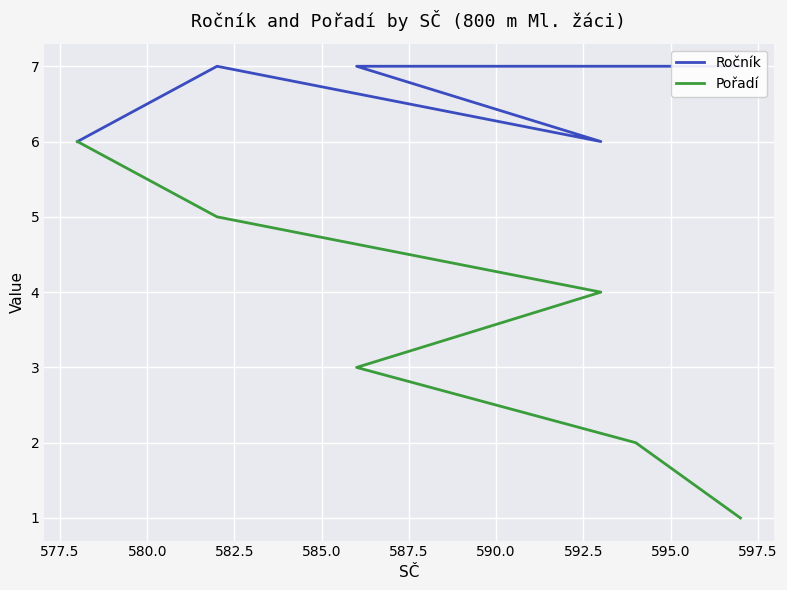

What is the greatest value displayed?

7